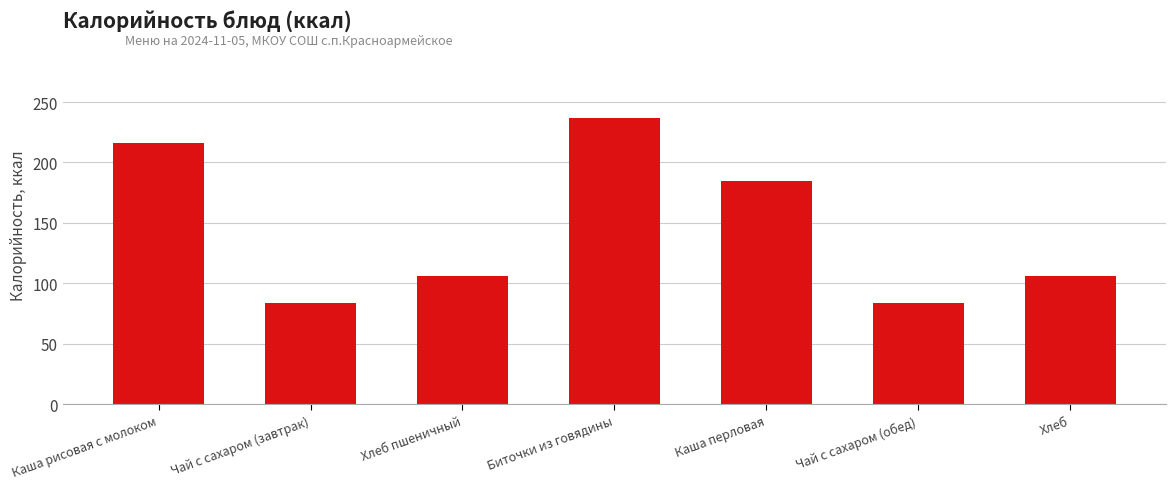

What is the change in value from Чай с сахаром (завтрак) to Биточки из говядины?

+153.6